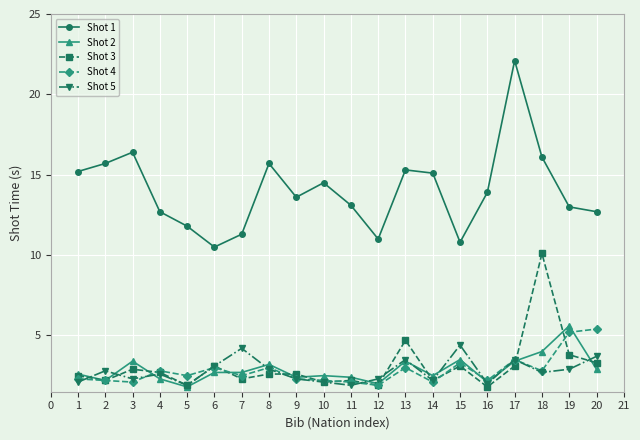

Count the number of categories in the chart.

20